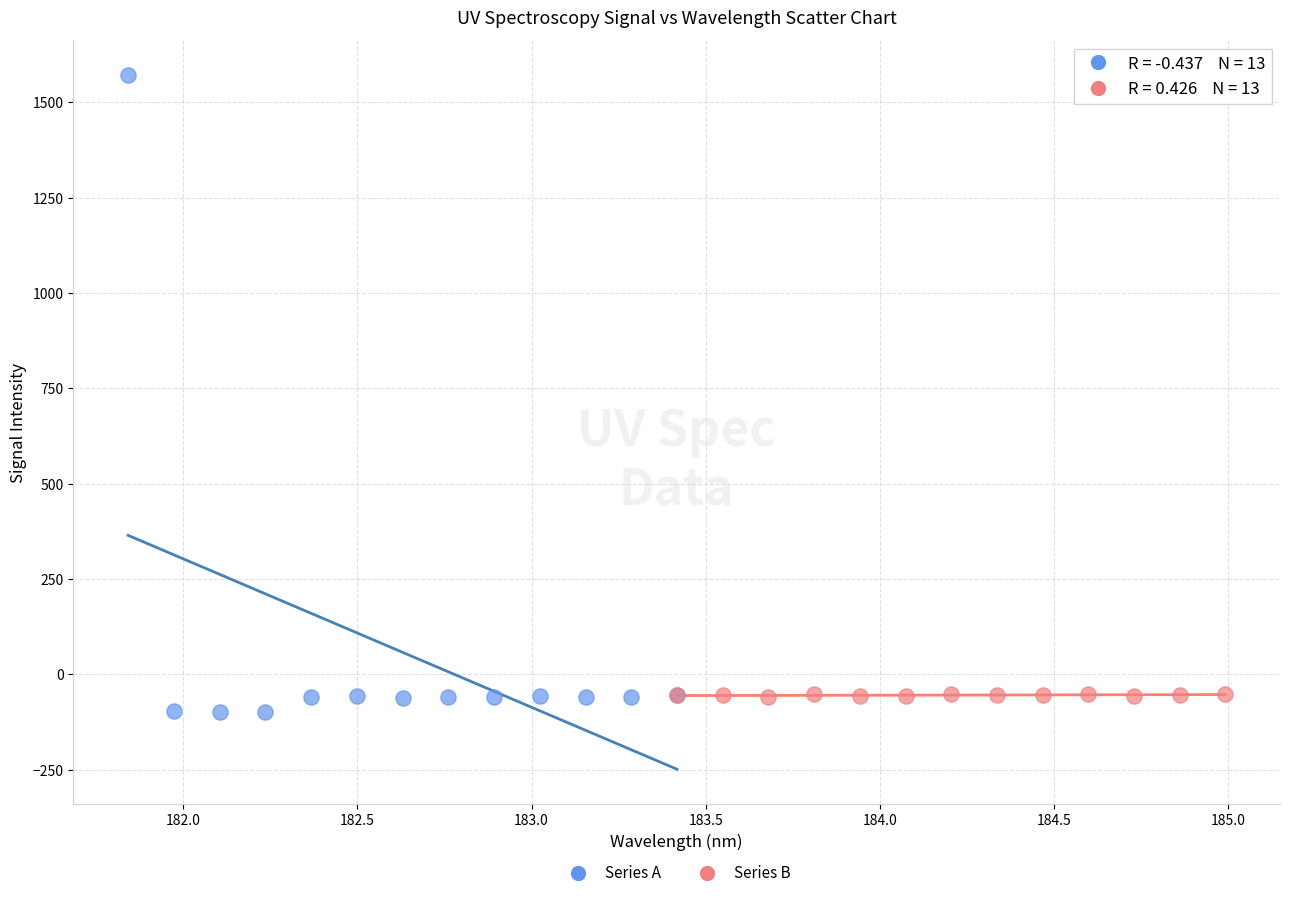

Which series has the widest spread of Y values?

Series A